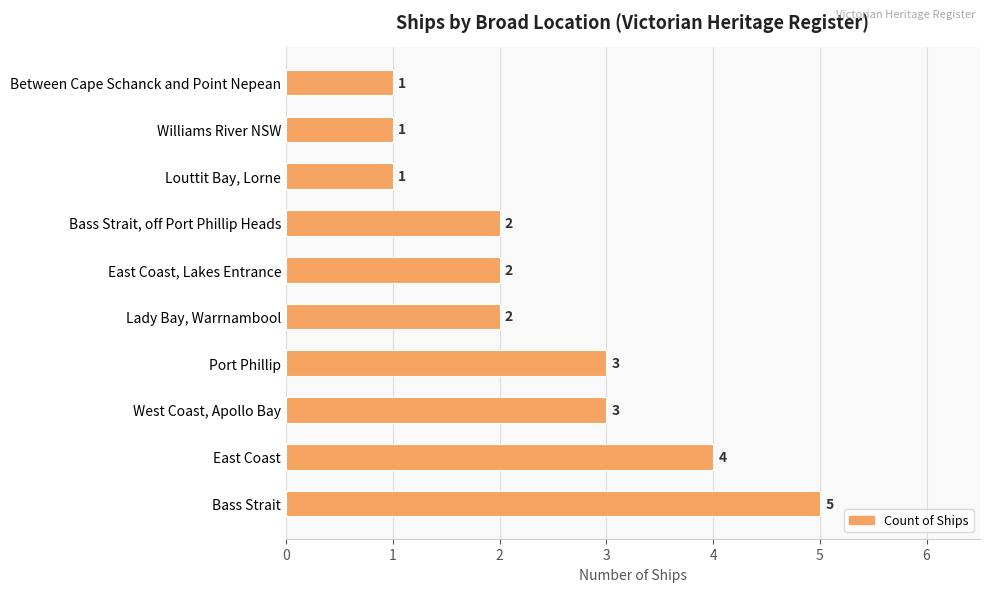

How many data points does each series have?

10